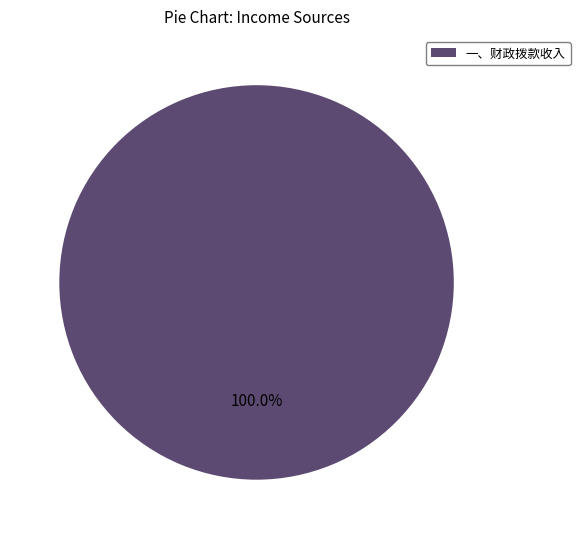

Rank the categories by value from highest to lowest.

一、财政拨款收入